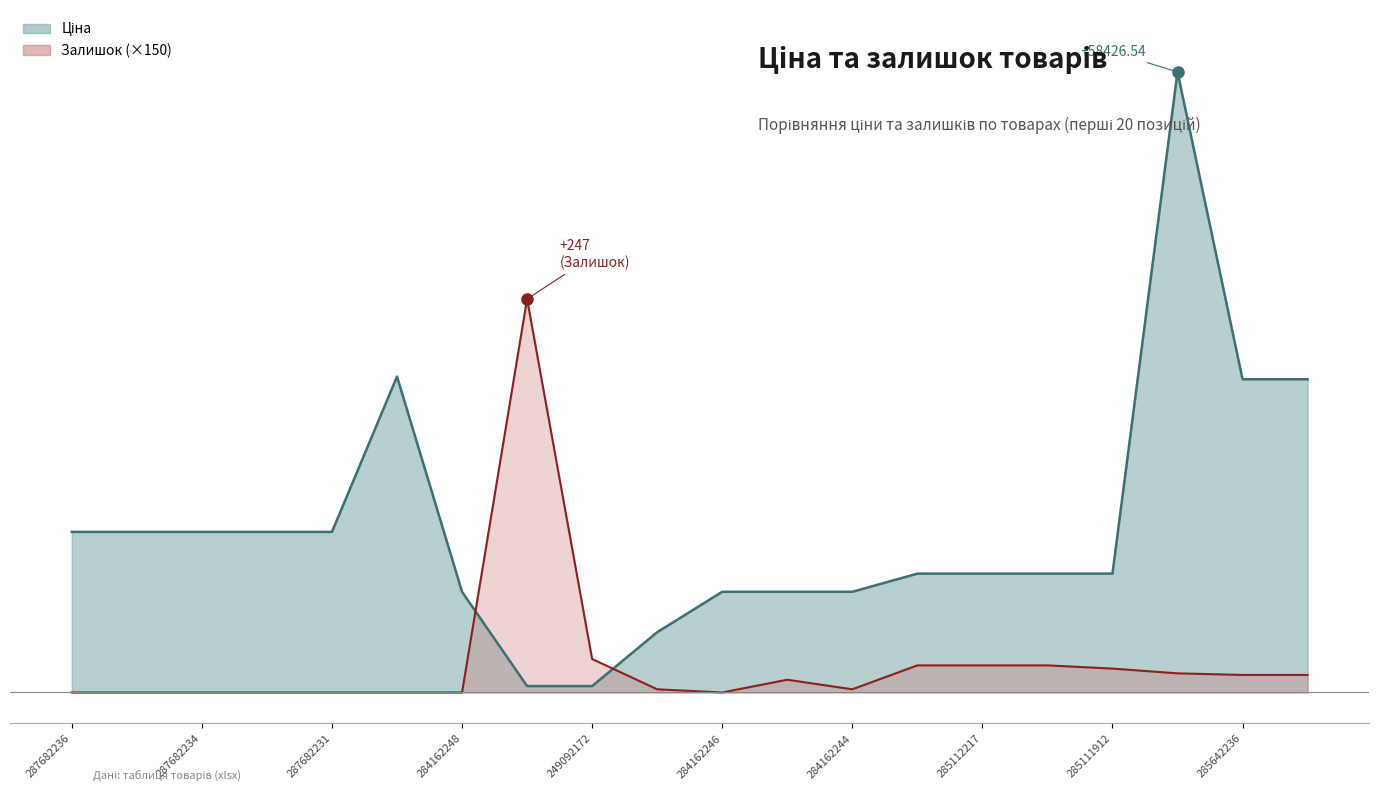

How many intersections are there between Ціна and Залишок?

2